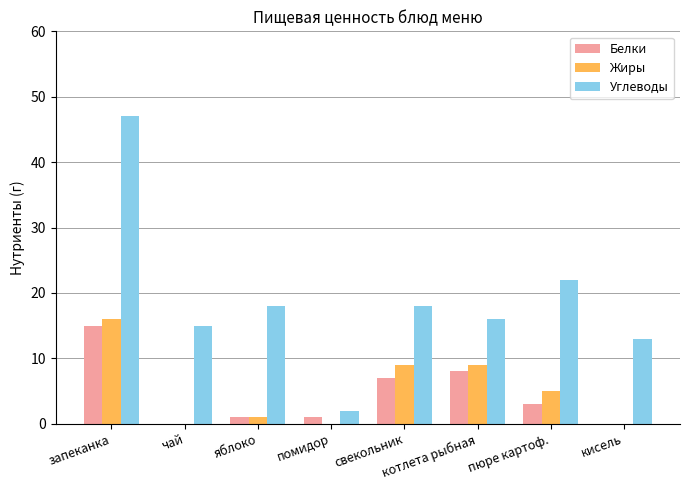

Is it true that Углеводы equals 18 at свекольник?

True